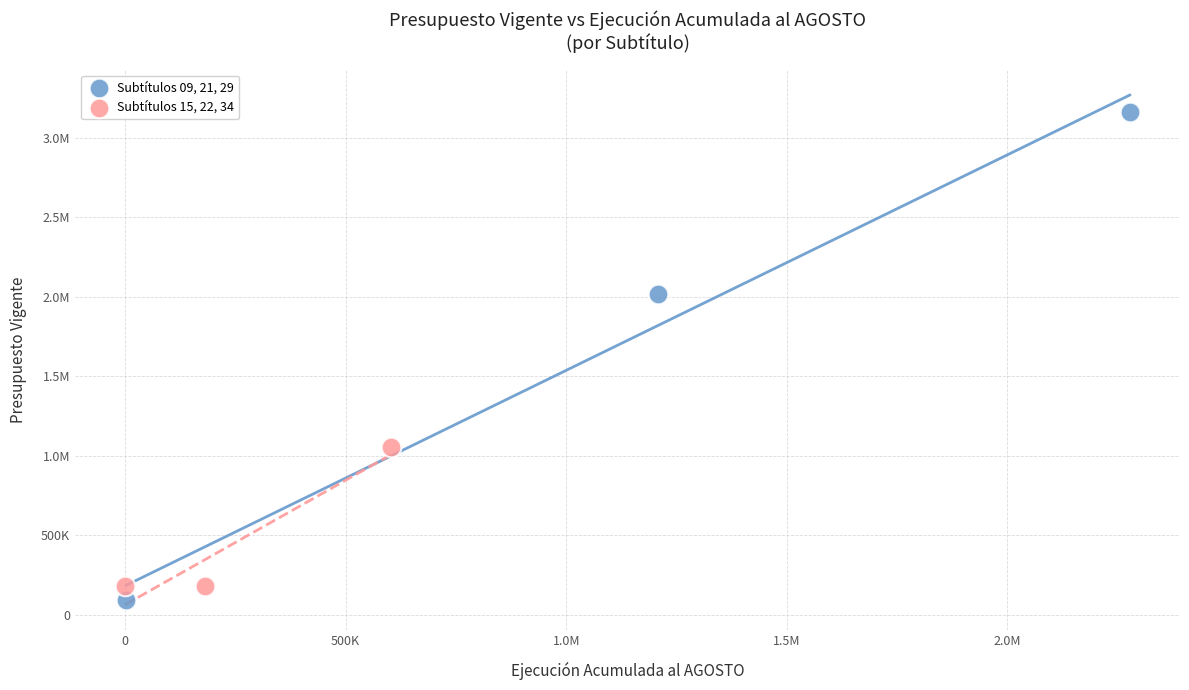

What are all the series names shown in the legend?

Subtítulos 09, 21, 29, Subtítulos 15, 22, 34